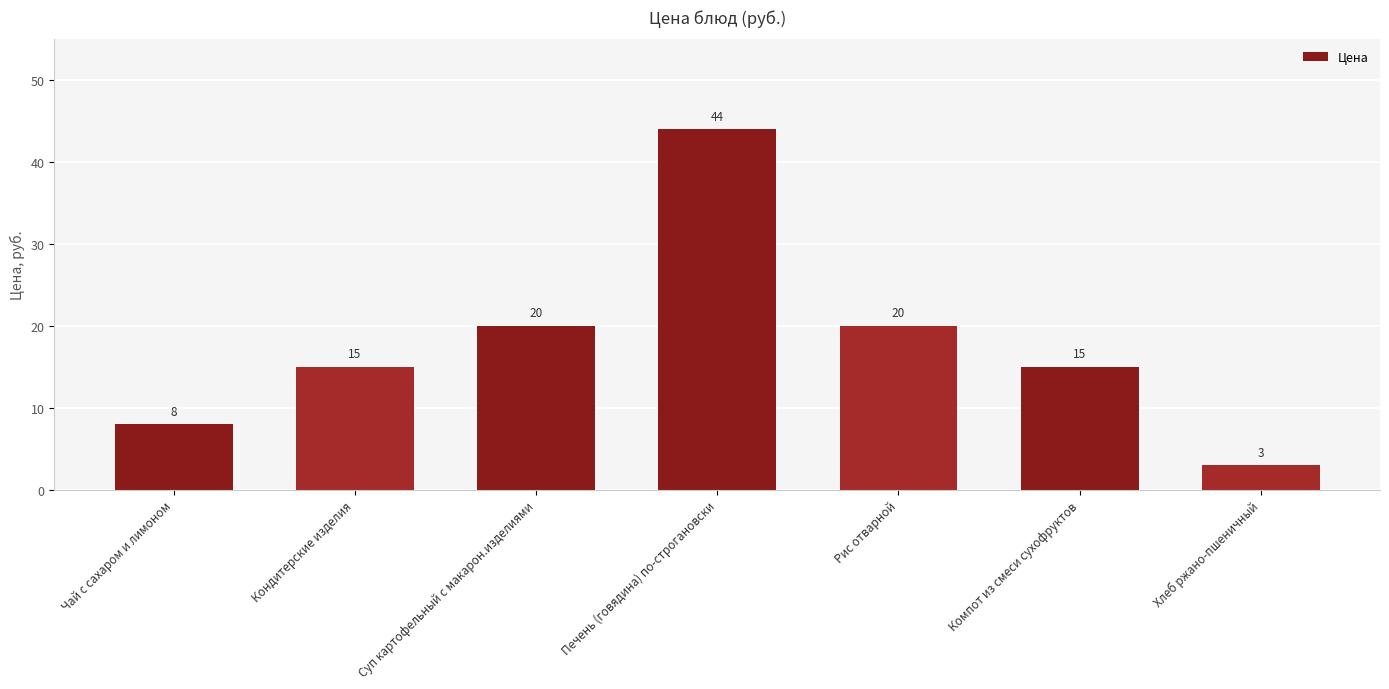

At which category does the chart reach its peak across all series?

Печень (говядина) по-строгановски